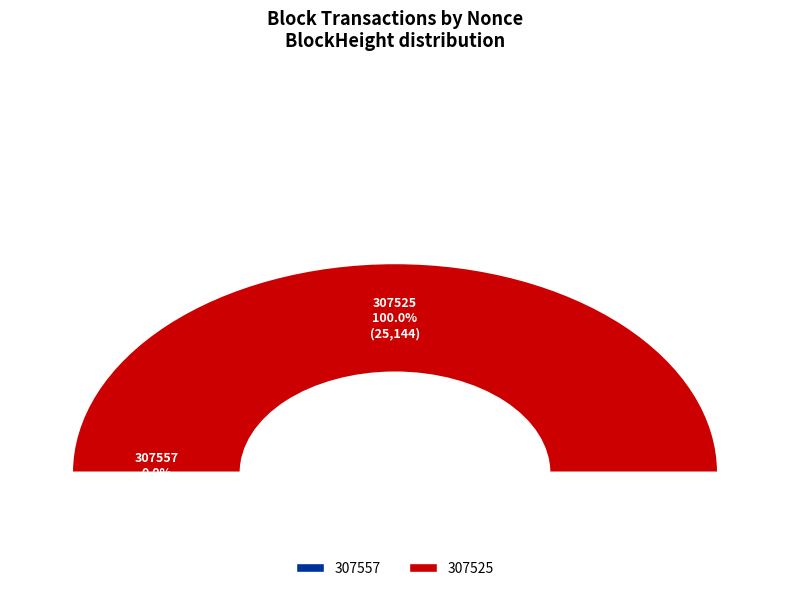

What portion of the pie excludes 307557?

100.0%